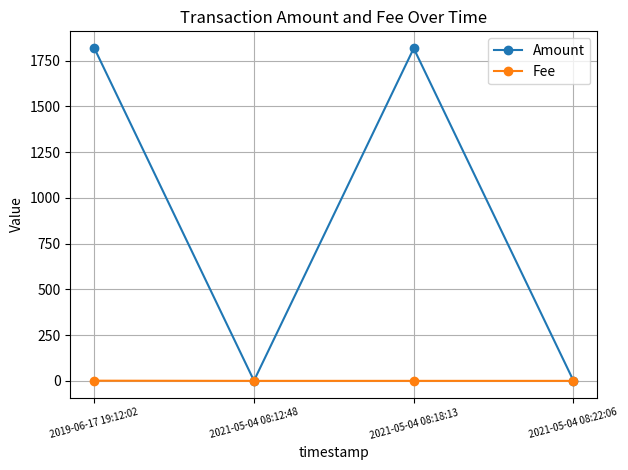

What are all the series names shown in the legend?

Amount, Fee